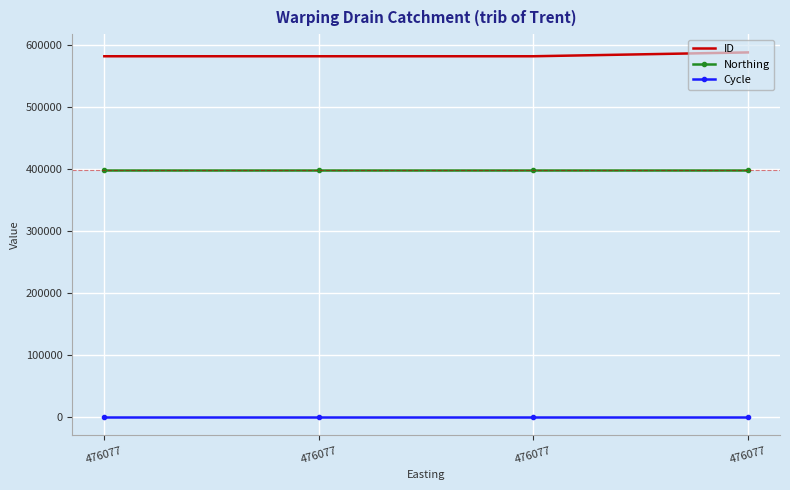

Where is Cycle nearest to the value 3?

476077